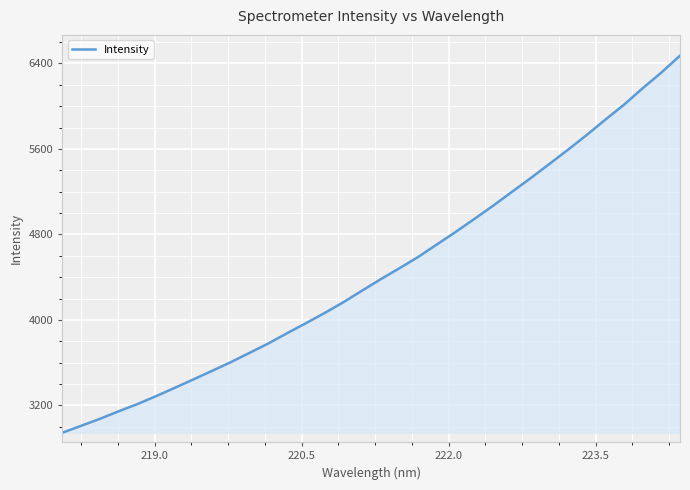

What is the difference between the maximum and minimum values?

3526.9